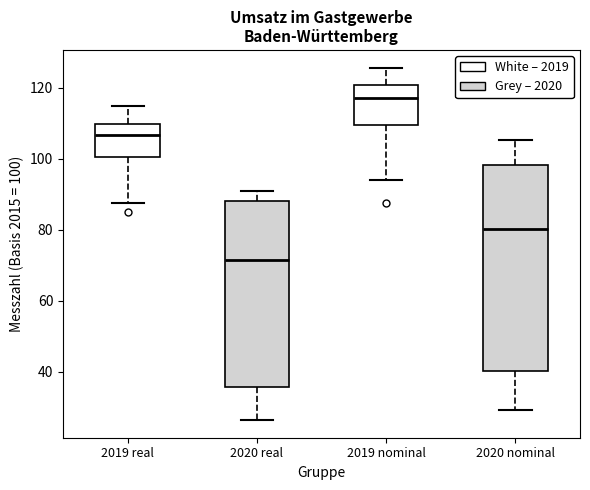

Where does the lower whisker of the box for 2020 real end on the y-axis? The values are not printed on the chart, so give them approximately, as read against the axis.

26